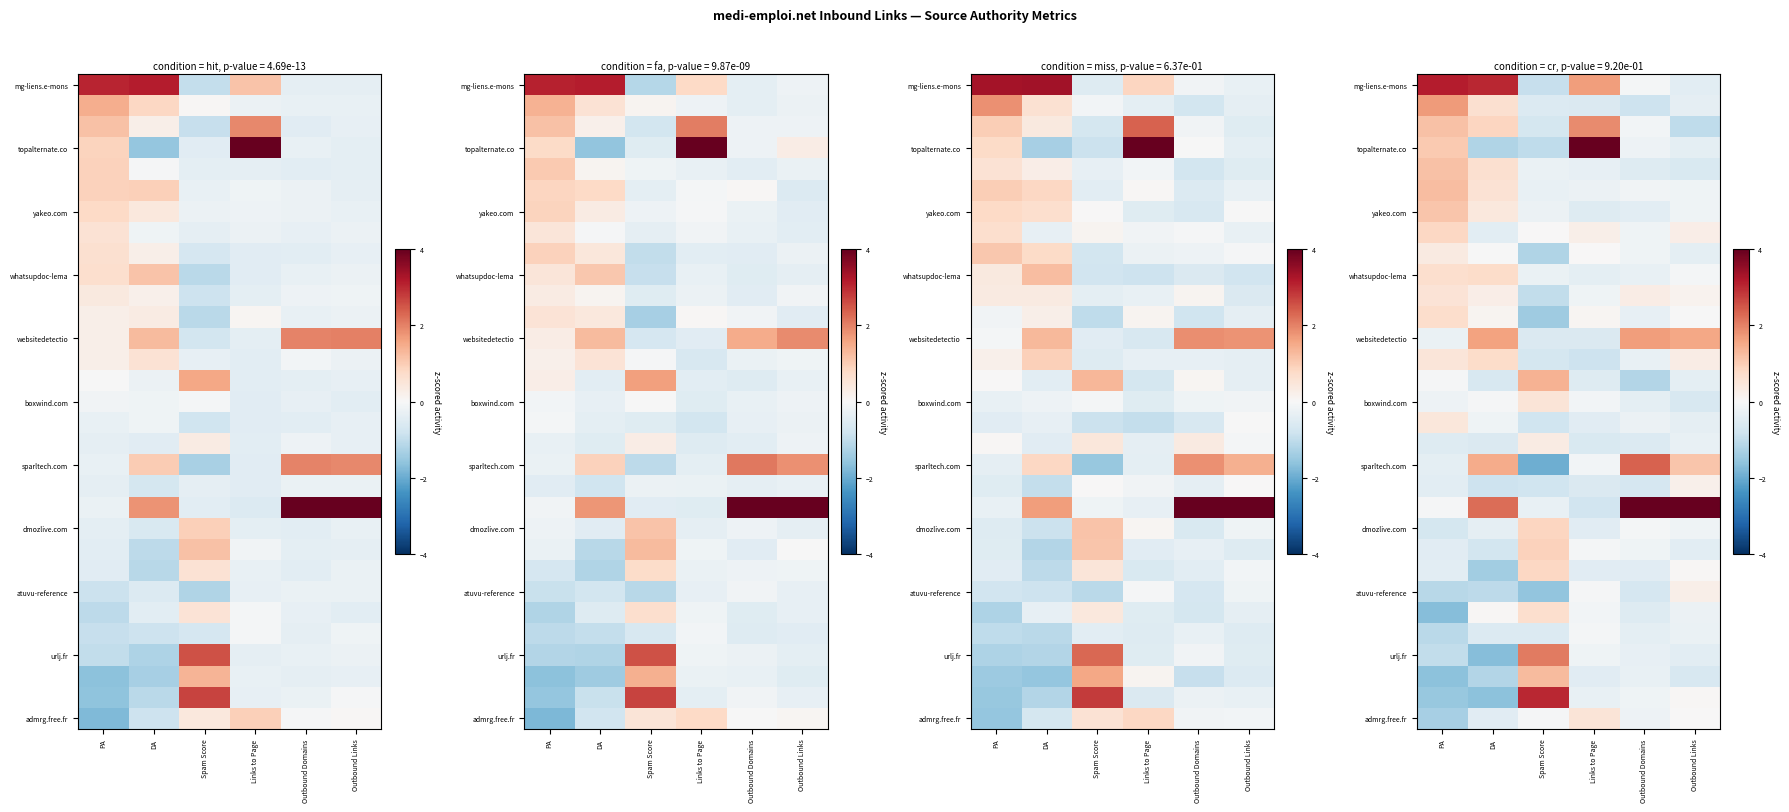

What is the difference between the highest and lowest values at PA?

4.8